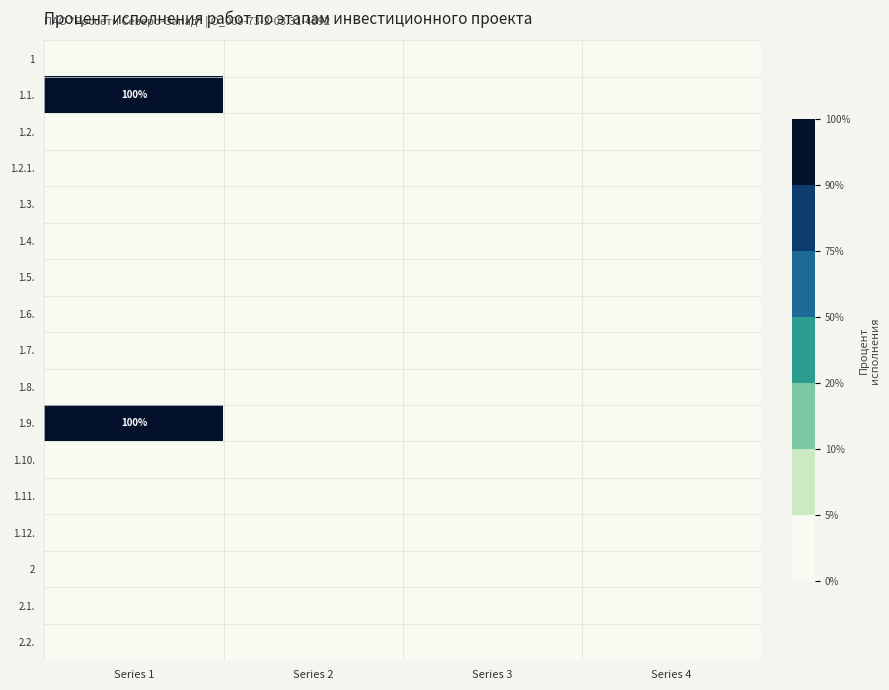

What is the total value across all series at Series 1?

200